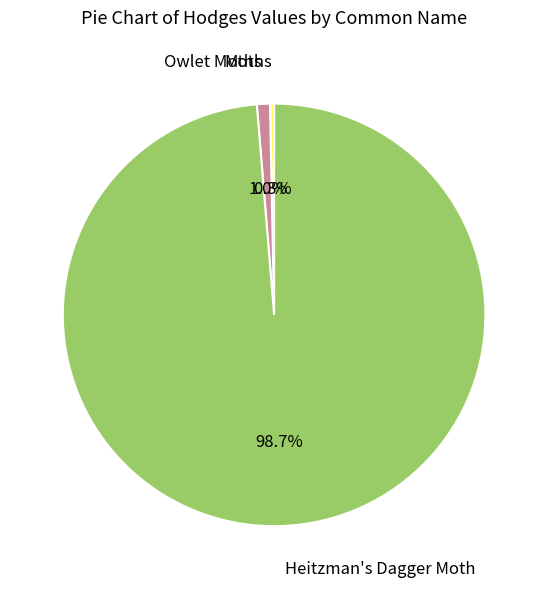

Is there a majority slice in this chart?

Yes